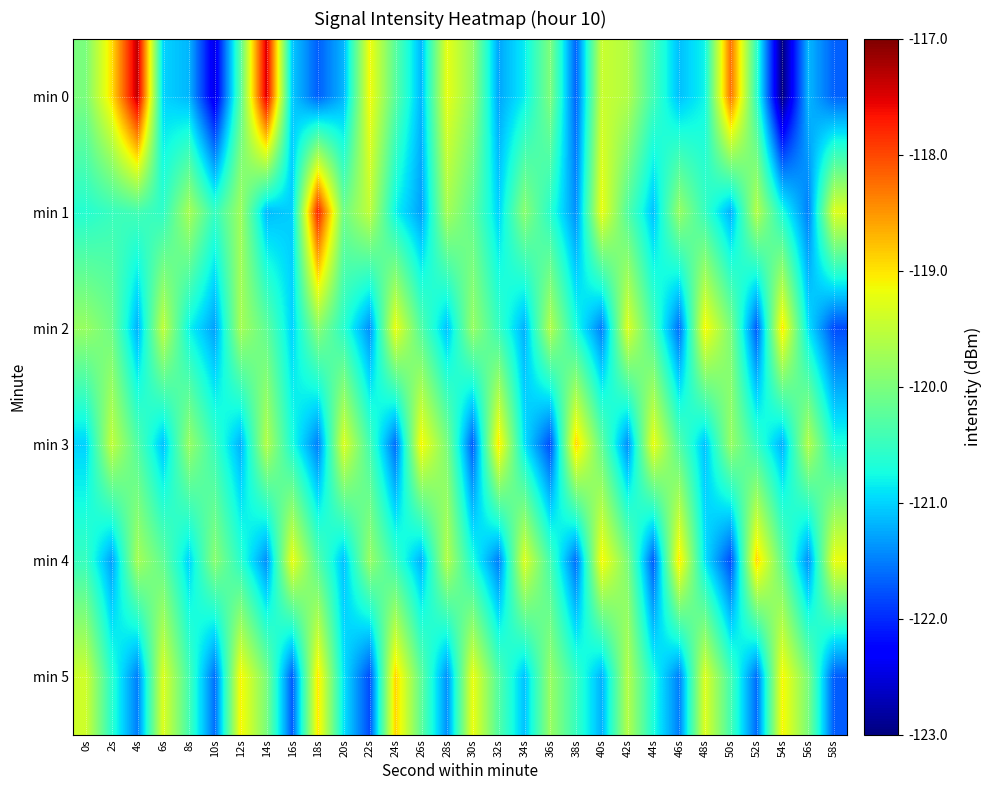

Which series has the widest spread of values?

min 0